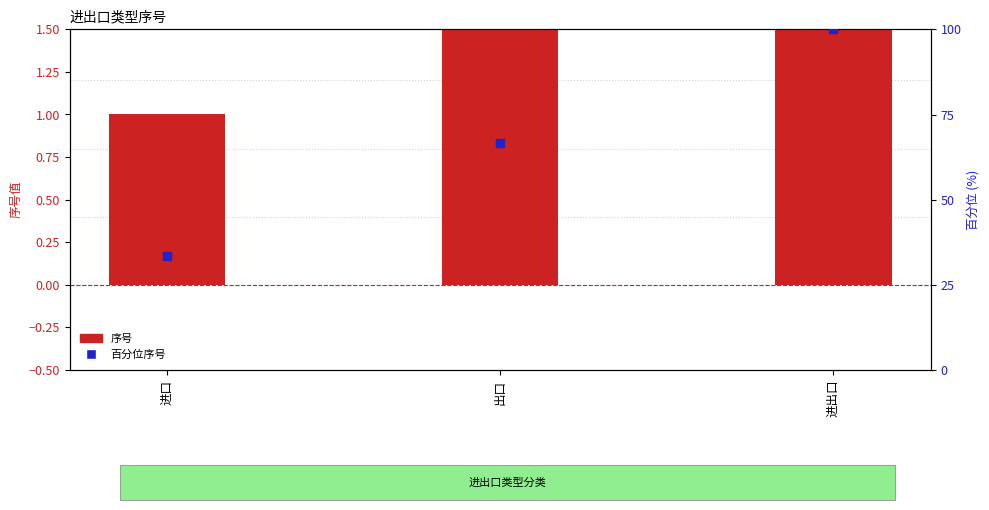

Which series reaches the minimum Y coordinate?

序号